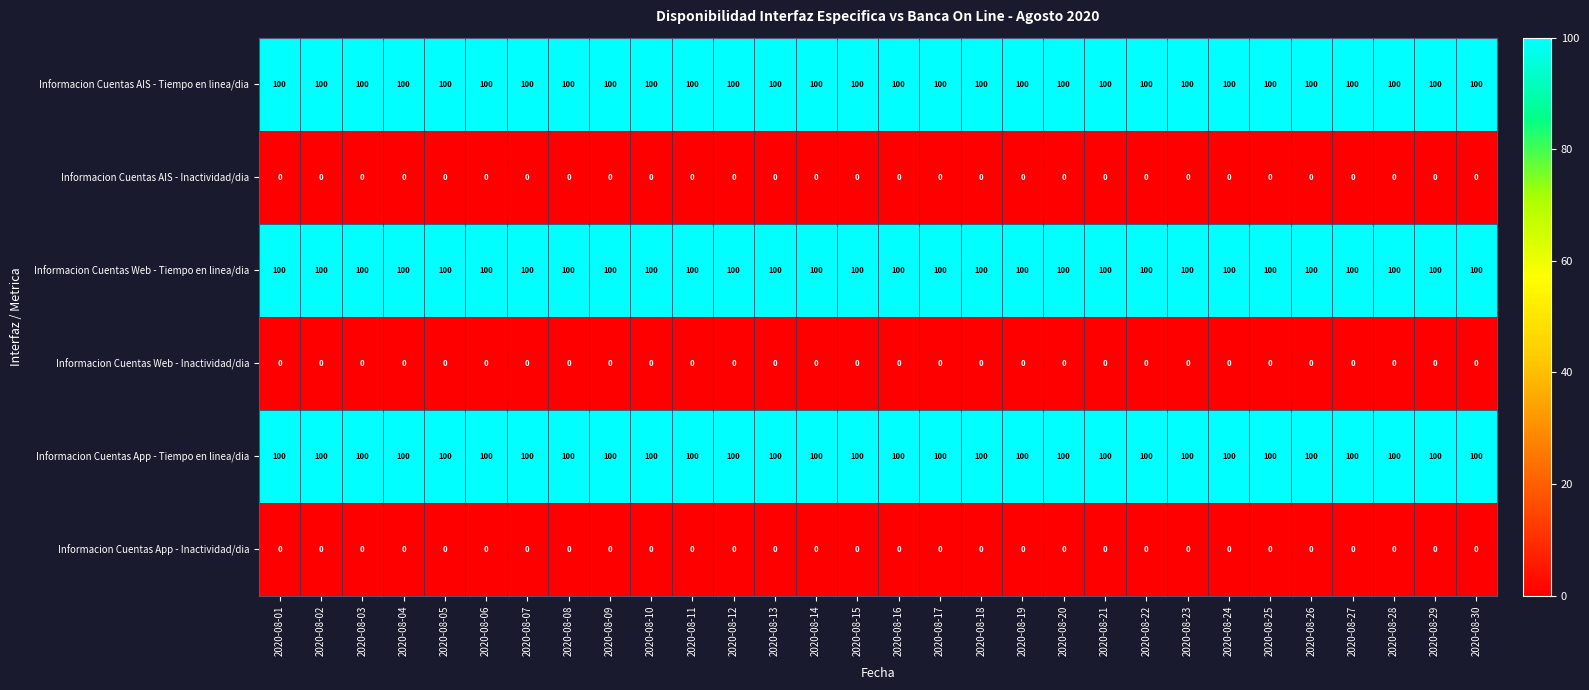

What is the spread (max minus min) of values at 2020-08-12?

100